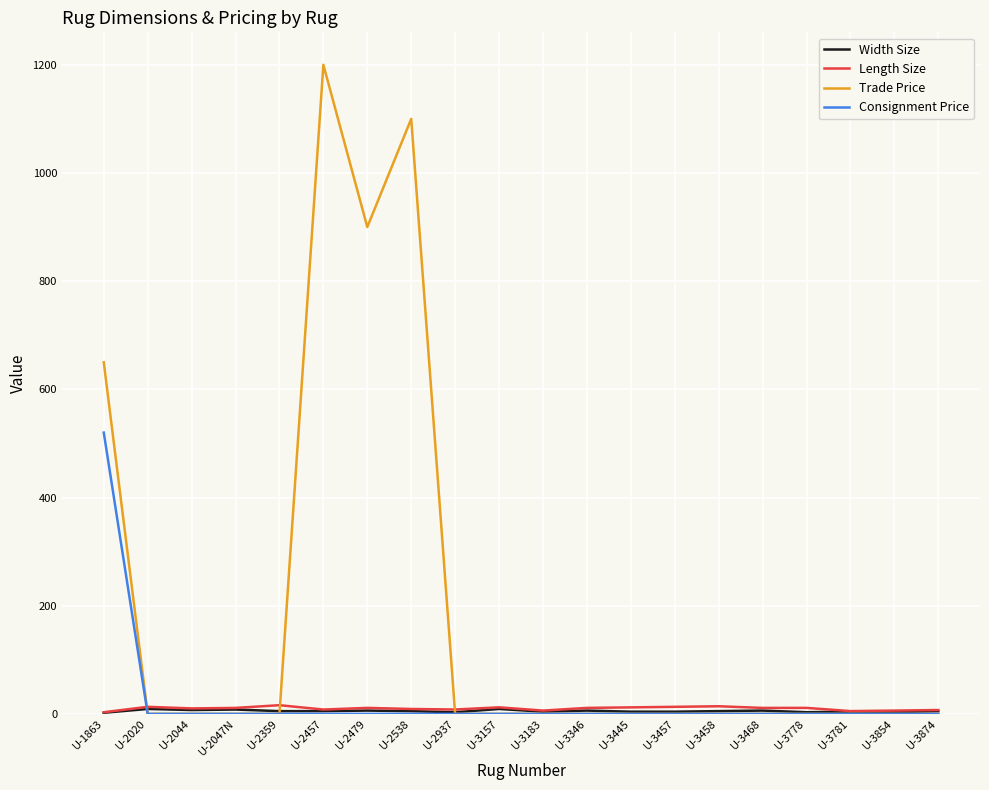

Which series has the largest total across all categories?

Trade Price